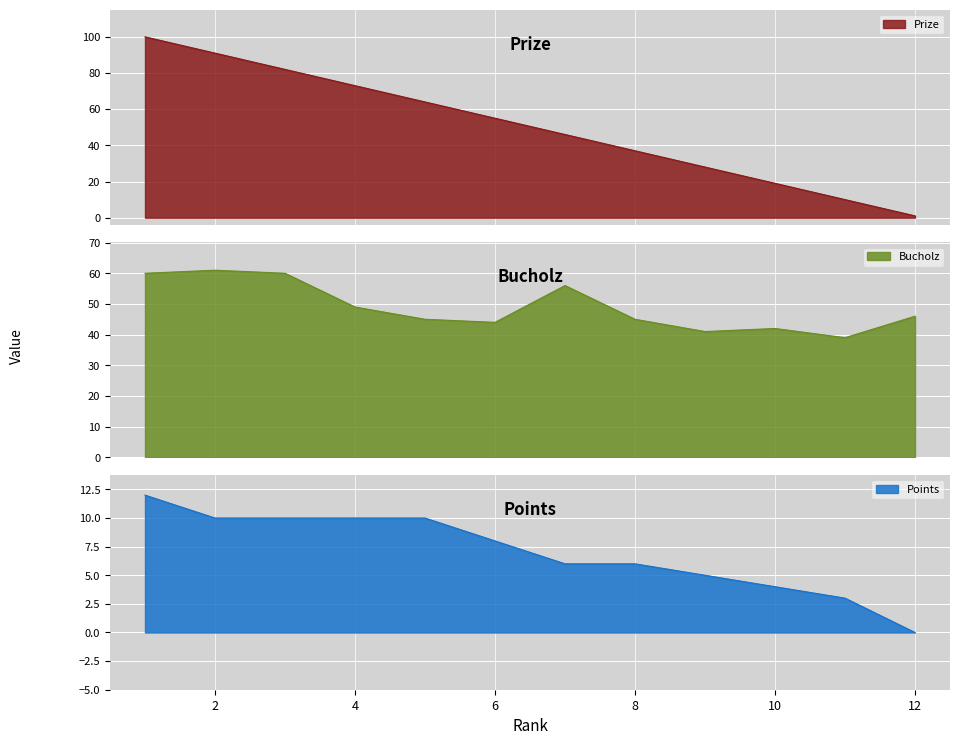

How many data points in Points are less than 8?

6